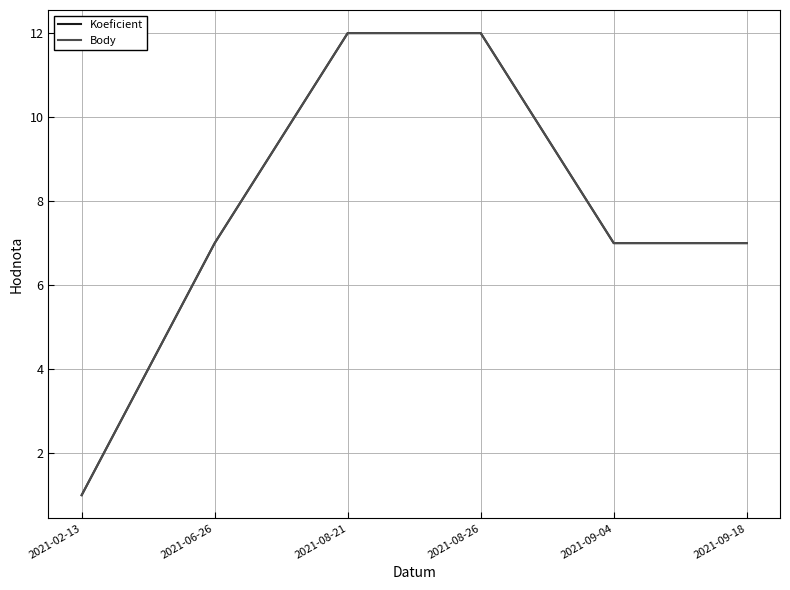

Does the chart have visible grid lines?

Yes